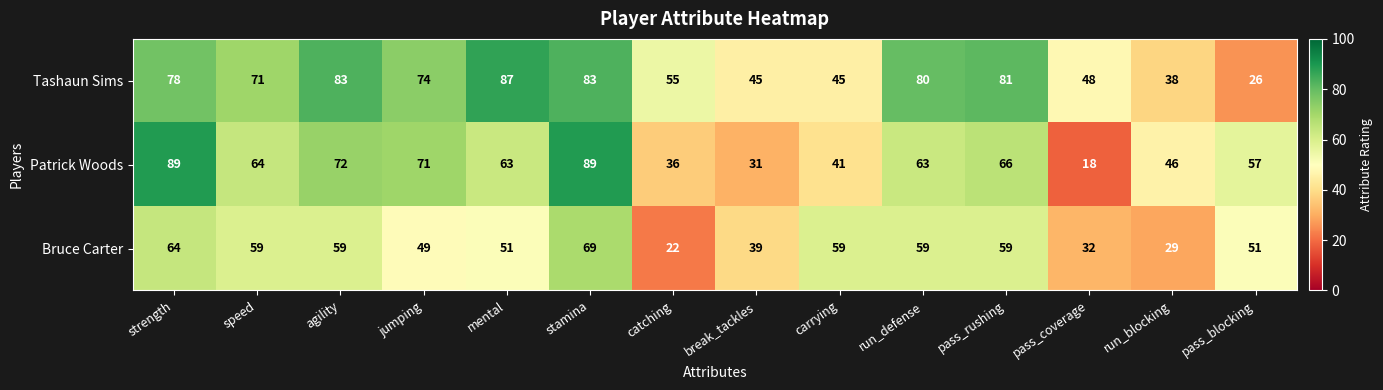

List the series in order of their overall mean, highest first.

Tashaun Sims, Patrick Woods, Bruce Carter